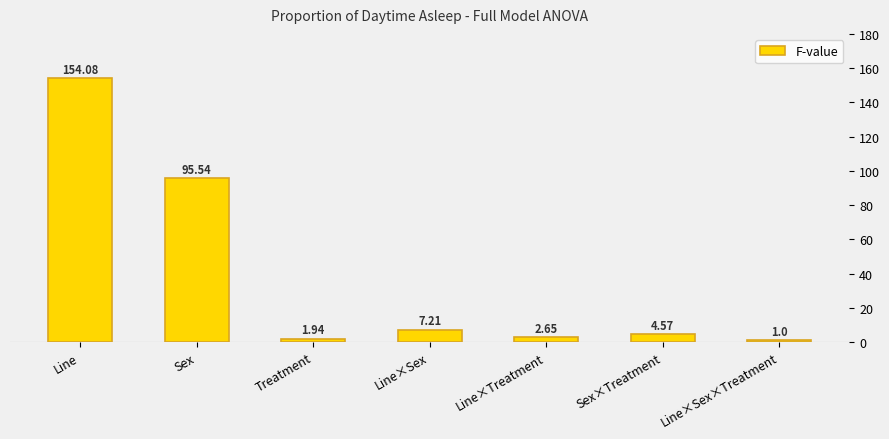

What is the change in value from Line to Line×Treatment?

-151.4